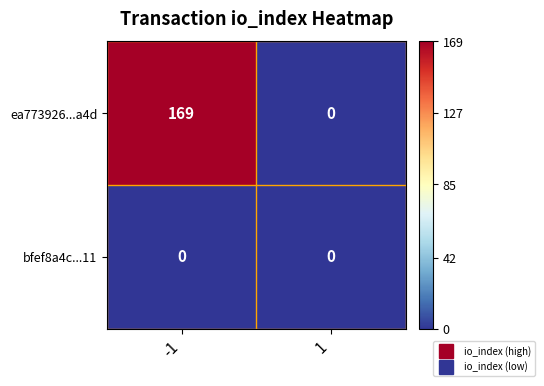

Reading left to right, what are all the values shown in this chart?

ea773926...a4d: 169	0
bfef8a4c...11: 0	0